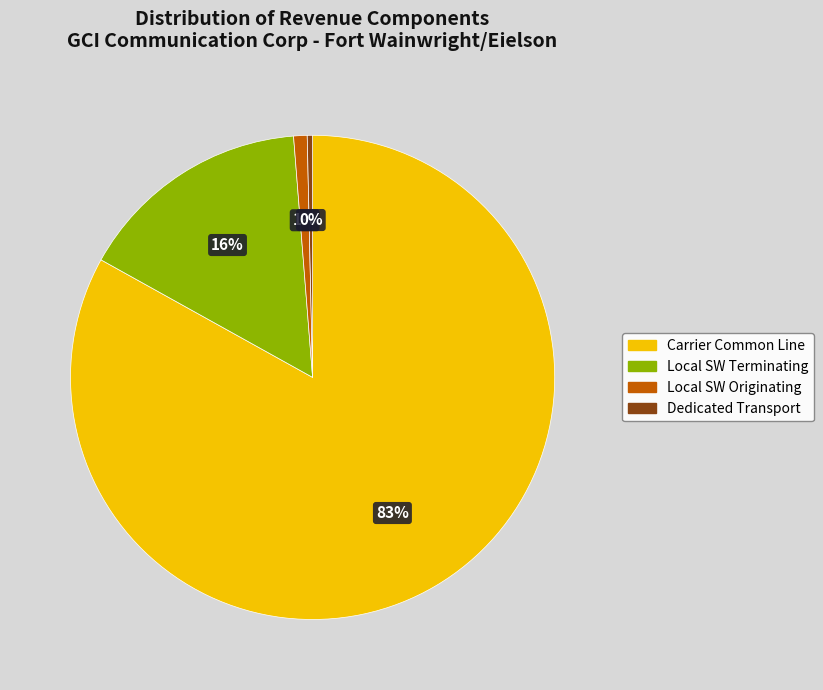

Which category has the smallest portion of the pie?

Dedicated Transport